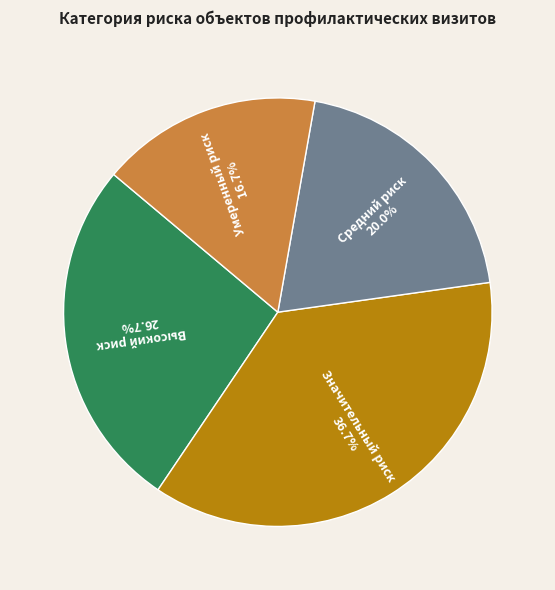

Is there any slice that represents more than half of the pie?

No